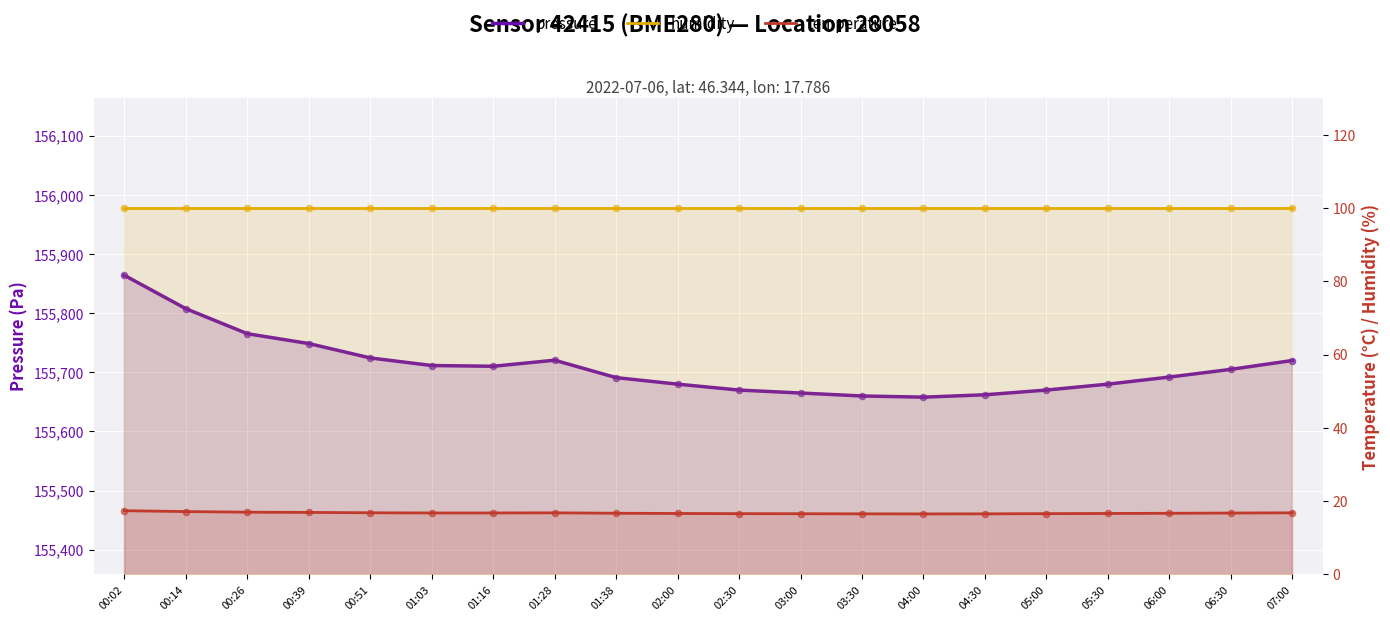

Which series reaches the maximum Y coordinate?

pressure